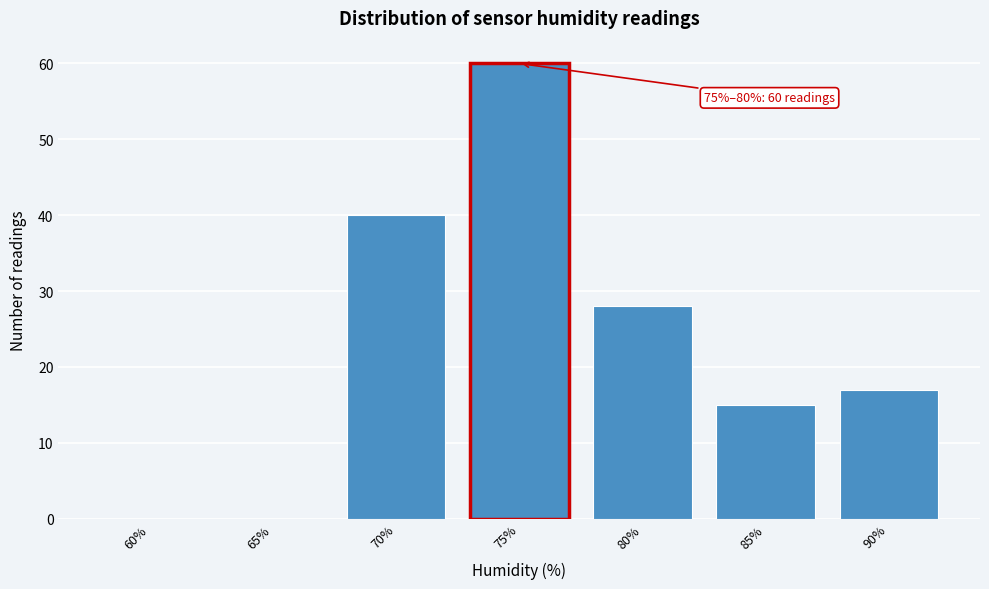

Reading left to right, extract all data points from this chart.

60%=0	65%=0	70%=40	75%=60	80%=28	85%=15	90%=17